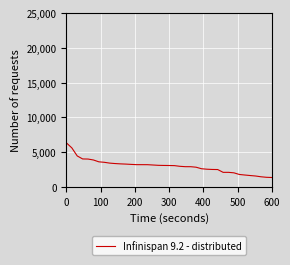

What is the difference between the maximum and minimum values?

4975